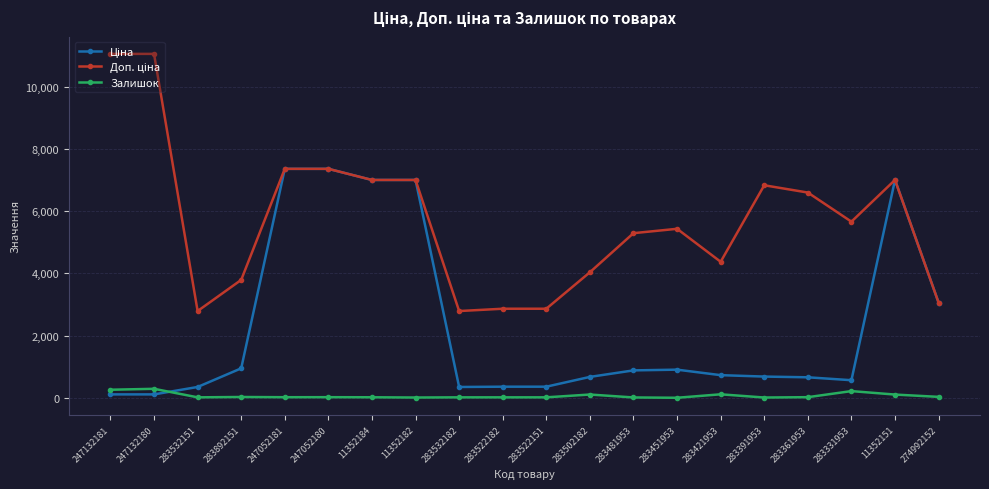

True or false: Залишок has more than 2 points higher than both neighbors.

True